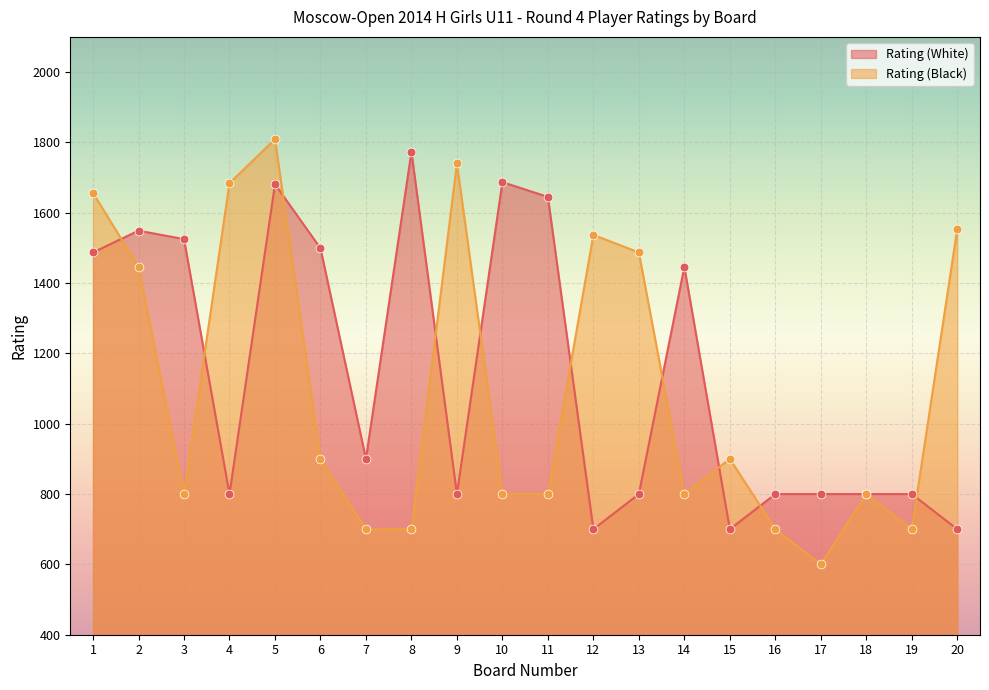

What is the total value across all series at 19?

1500